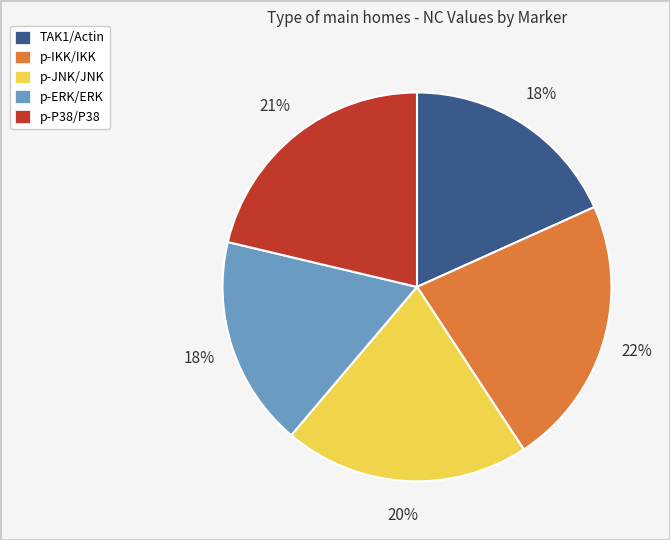

Which slice is the largest?

p-IKK/IKK